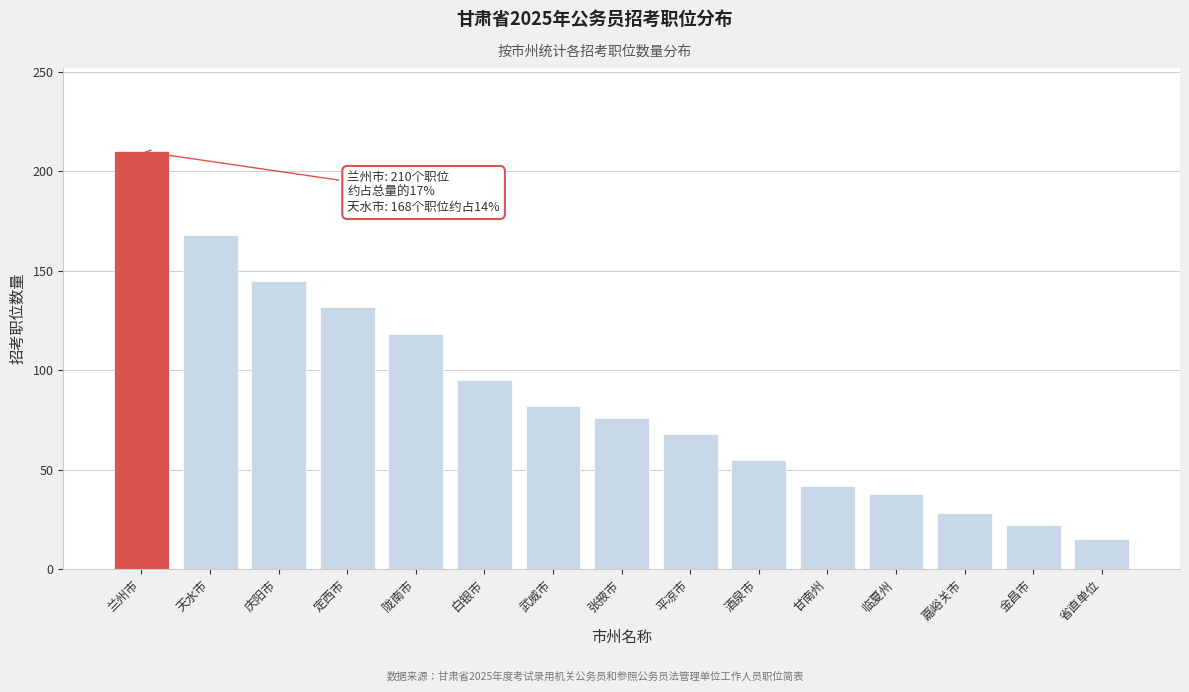

Reading right to left, transcribe all the data shown in this chart.

15	22	28	38	42	55	68	76	82	95	118	132	145	168	210